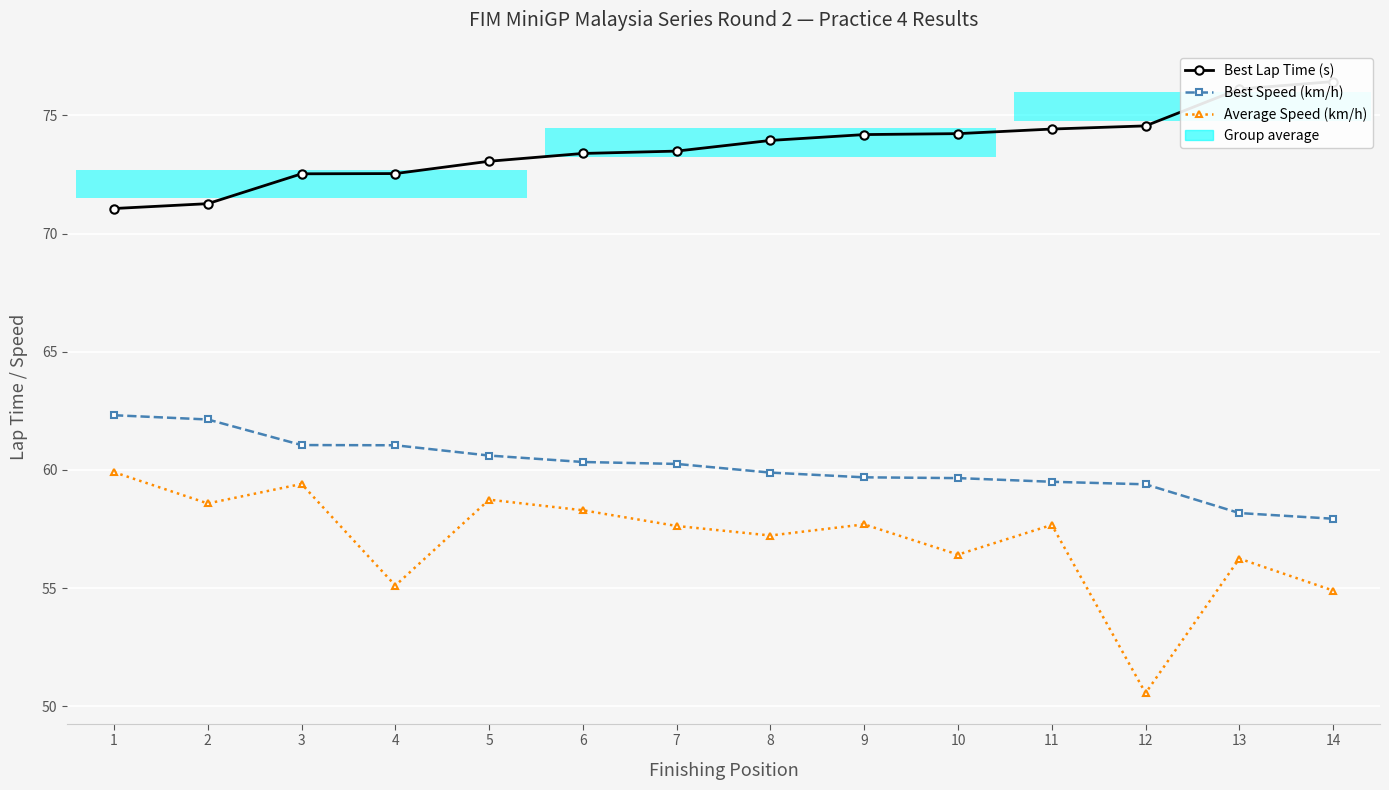

Where is the first local minimum for Average Speed (km/h)?

2